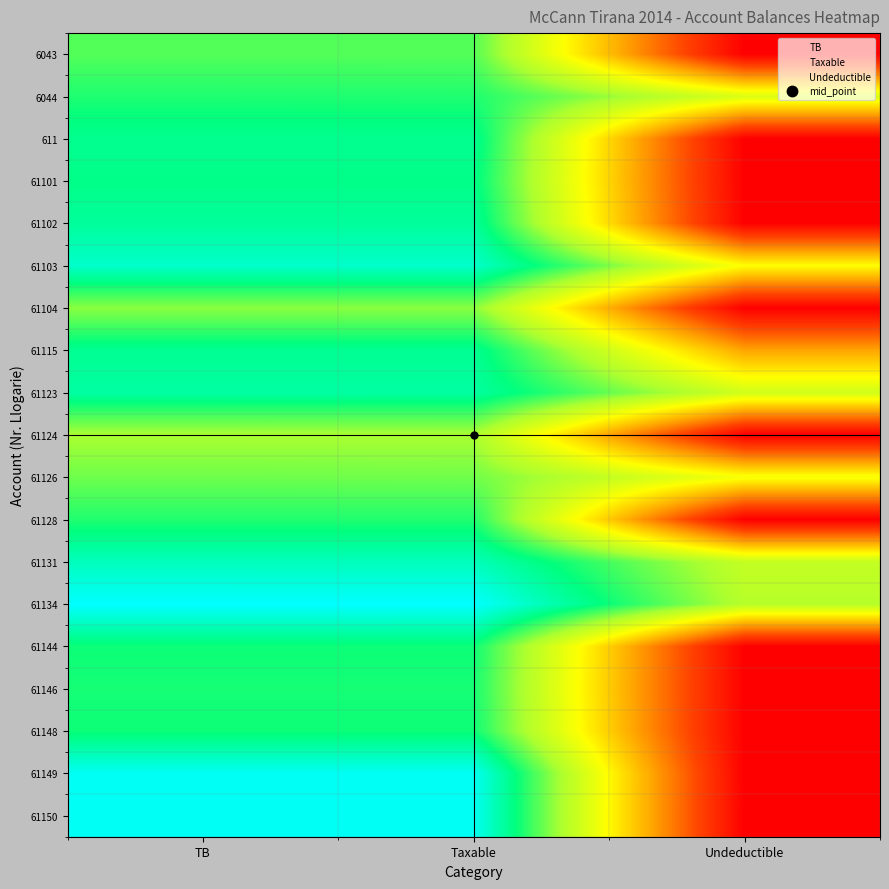

At which category does the chart reach its minimum across all series?

Undeductible